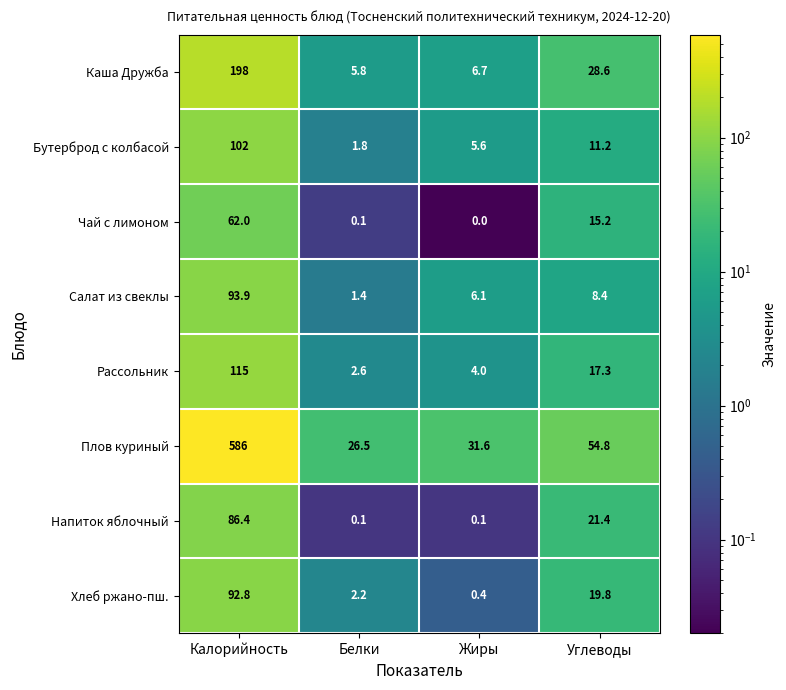

Read the Рассольник value at Калорийность.

115.0